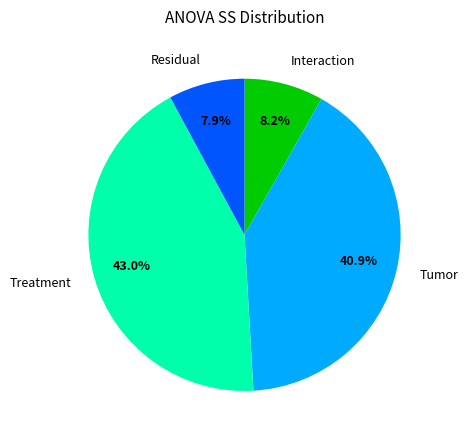

To the nearest percent, what is the average slice percentage?

25%